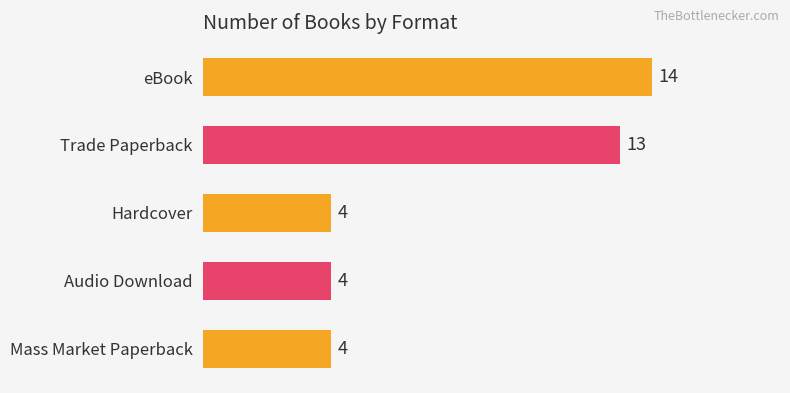

What is the difference between the maximum and second lowest values?

10